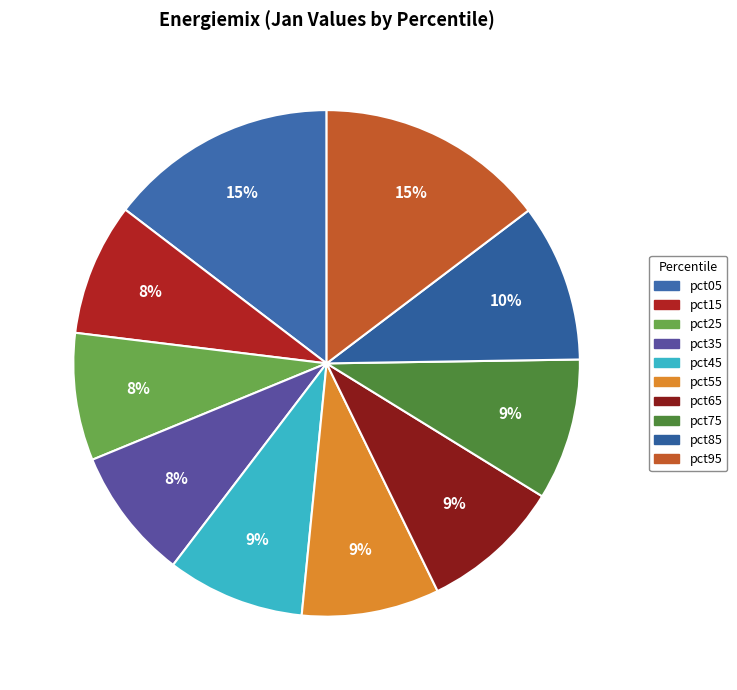

True or false: pct35 accounts for 8% of the total.

True